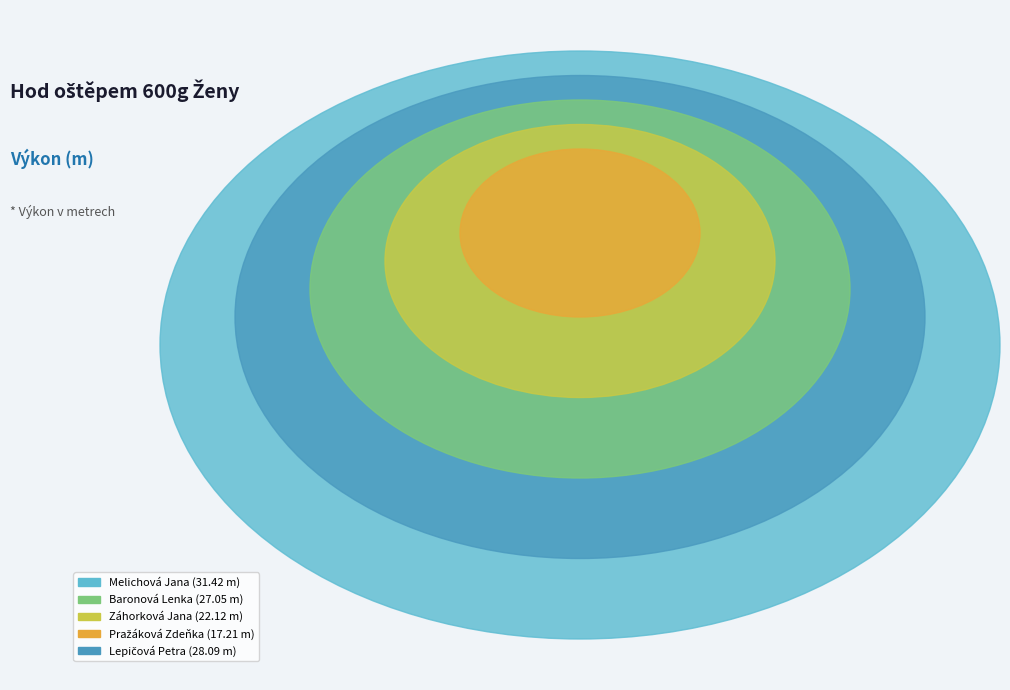

What percentage is the Baronová Lenka slice, to the nearest percent?

21%